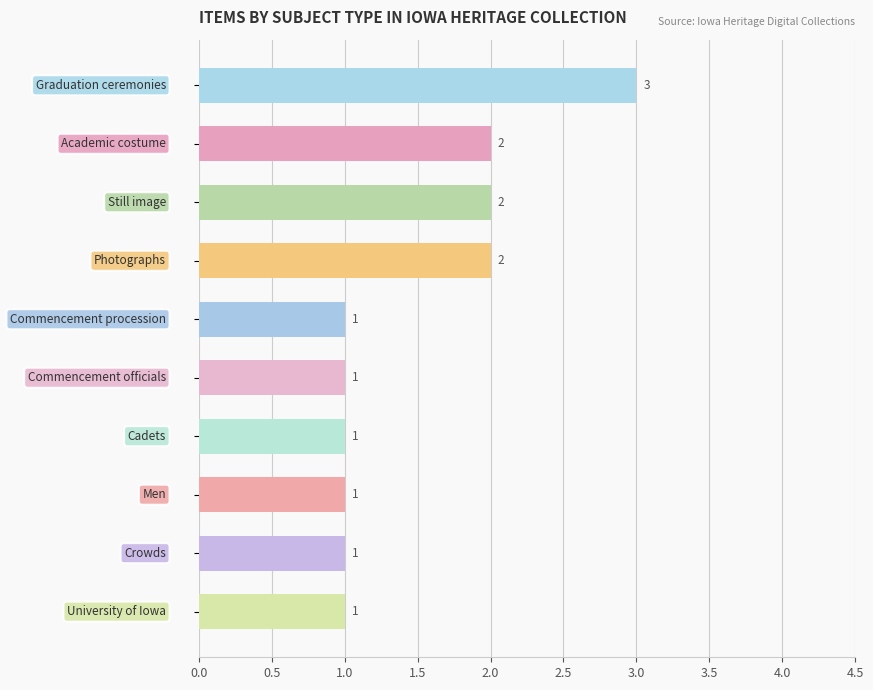

How many values are between 1 and 2?

9